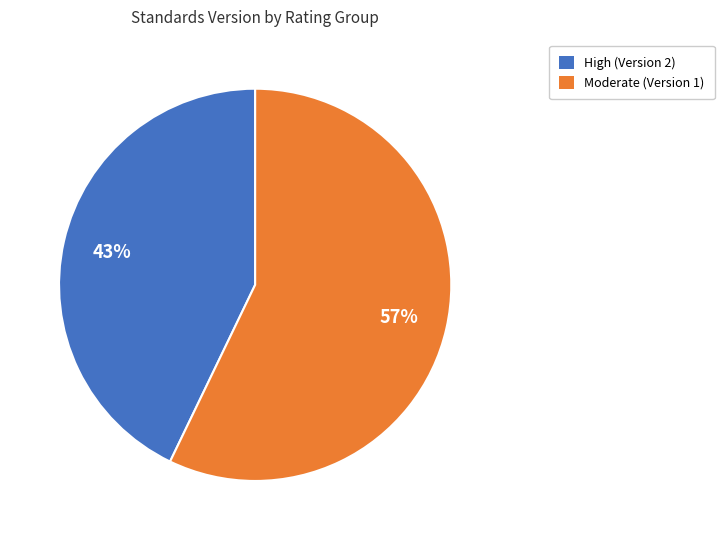

To the nearest percent, what is the average slice percentage?

50%